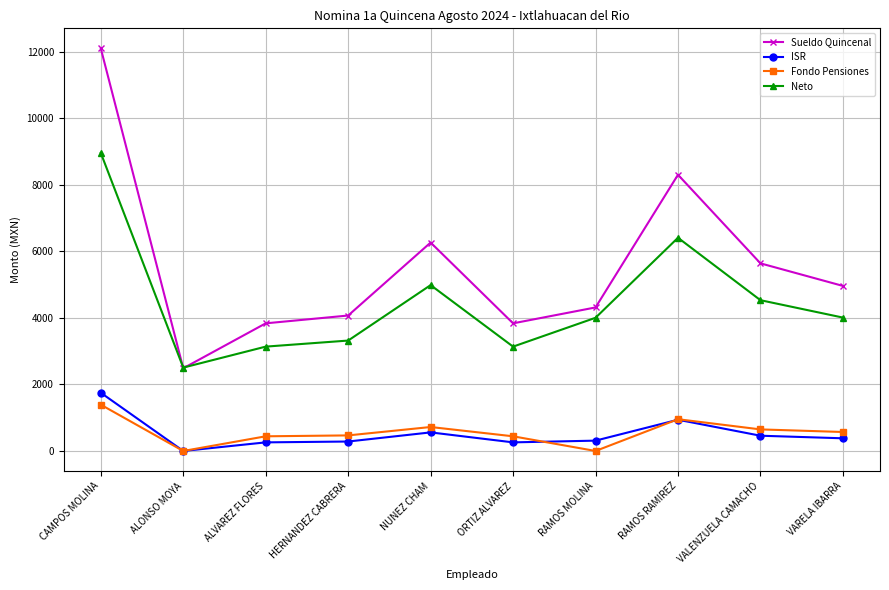

What is the difference between the Sueldo Quincenal values at ALVAREZ FLORES and ALONSO MOYA?

1350.1